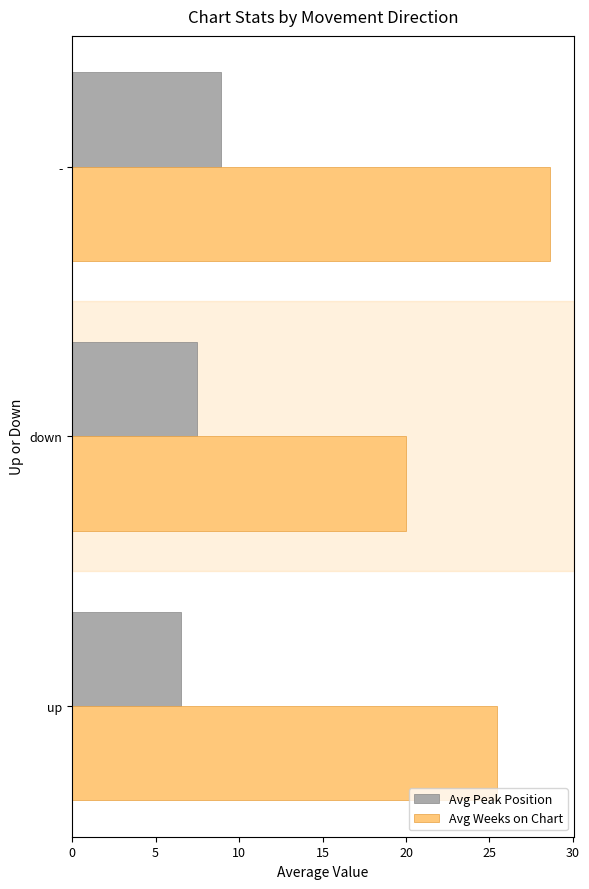

At which category is the sum across all series the highest?

-